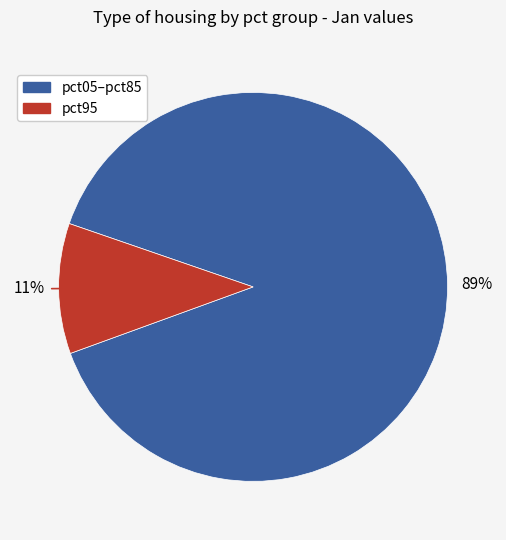

Is there any slice that represents more than half of the pie?

Yes